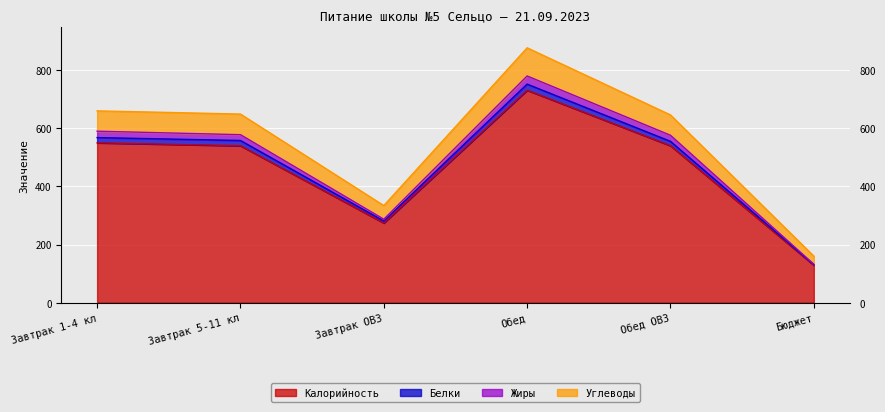

What is the difference between the second highest and minimum values in the Калорийность series?

421